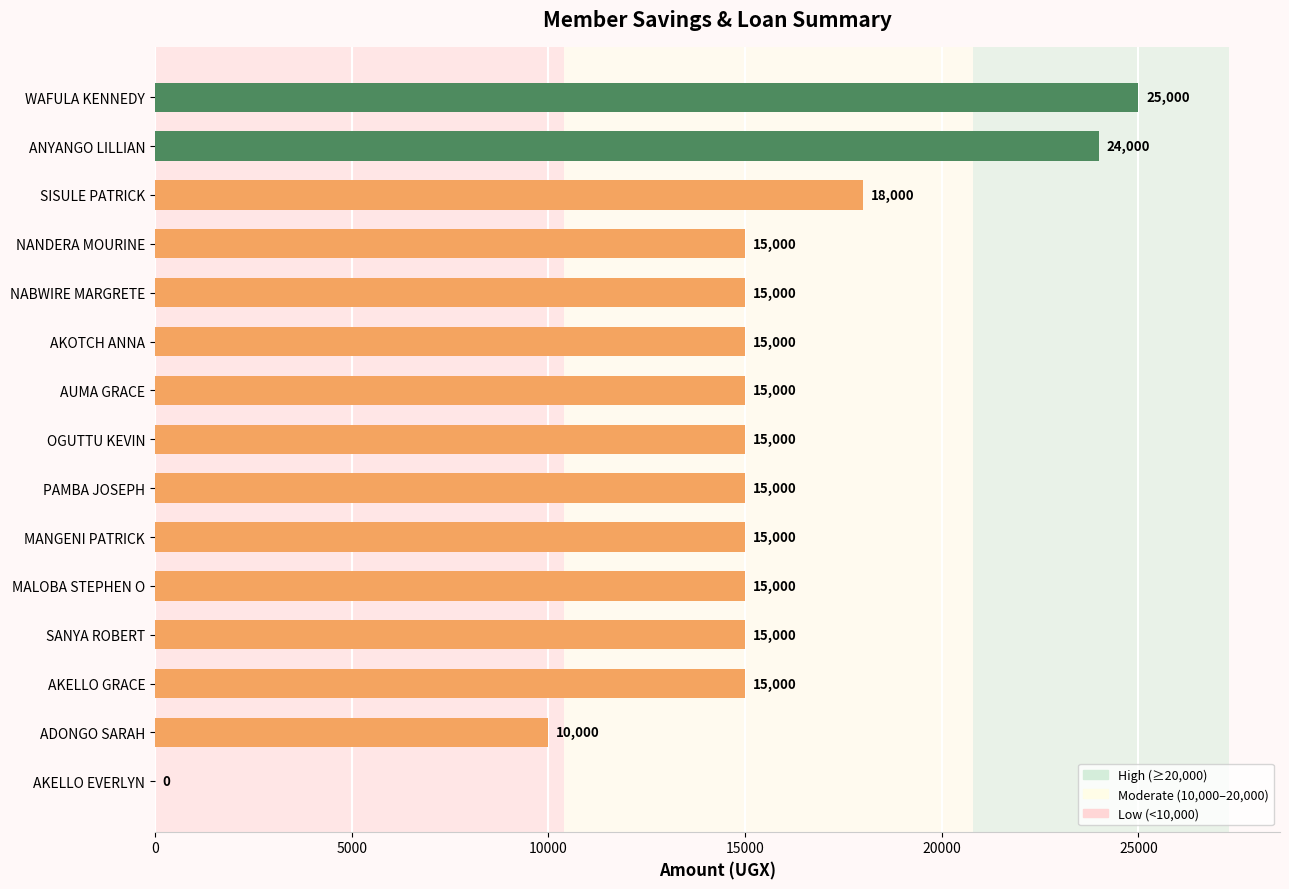

What is the maximum value shown in the chart?

25000